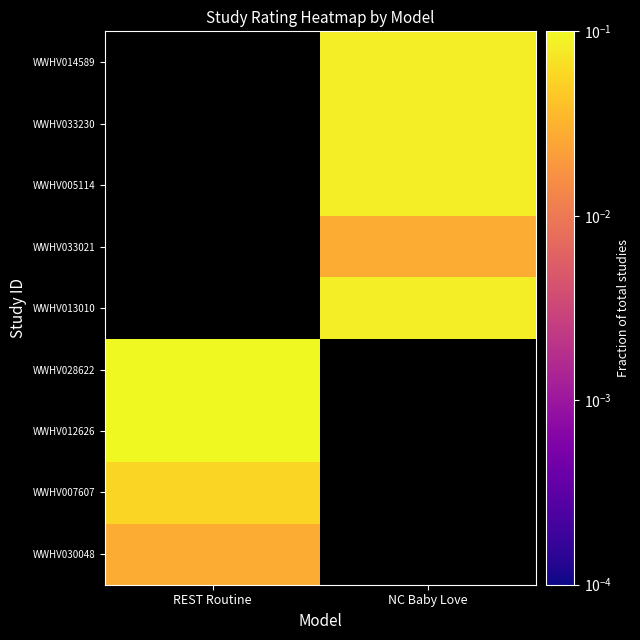

At how many categories does at least one series exceed 0?

2